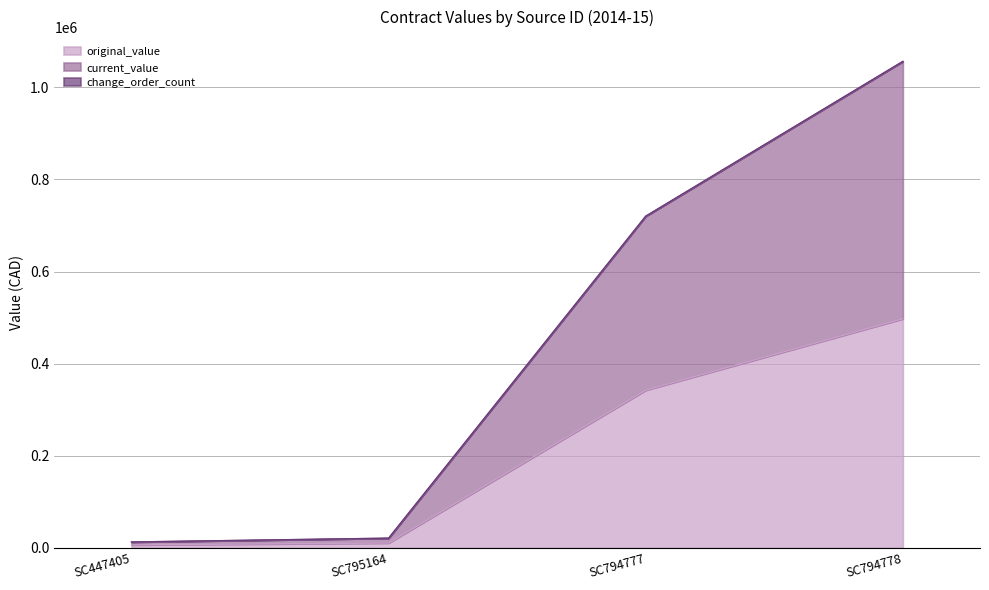

What is the value of the original_value point at the 4th from the left?

497490.7